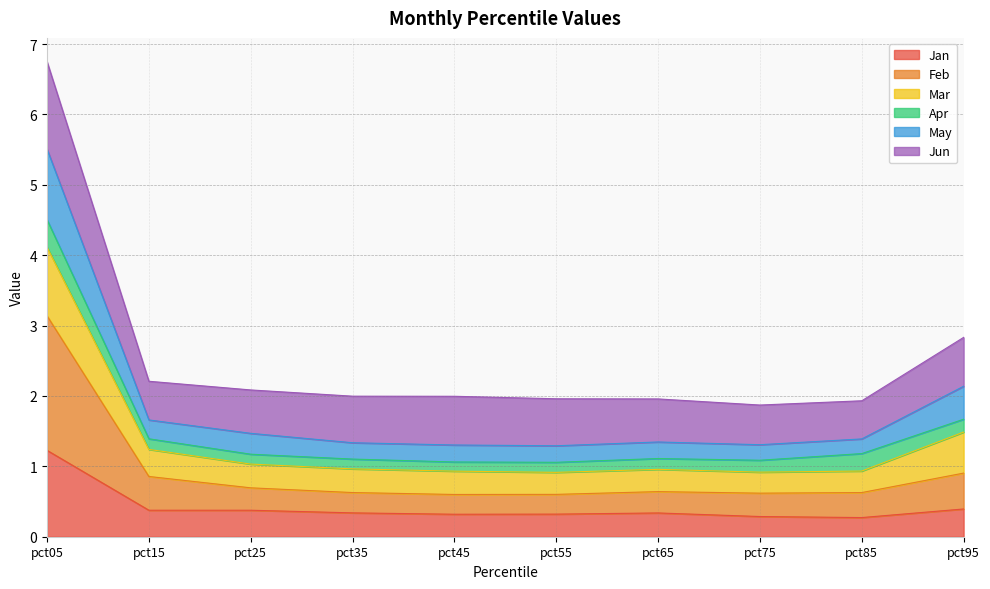

What is the total value across all series at pct85?

1.9